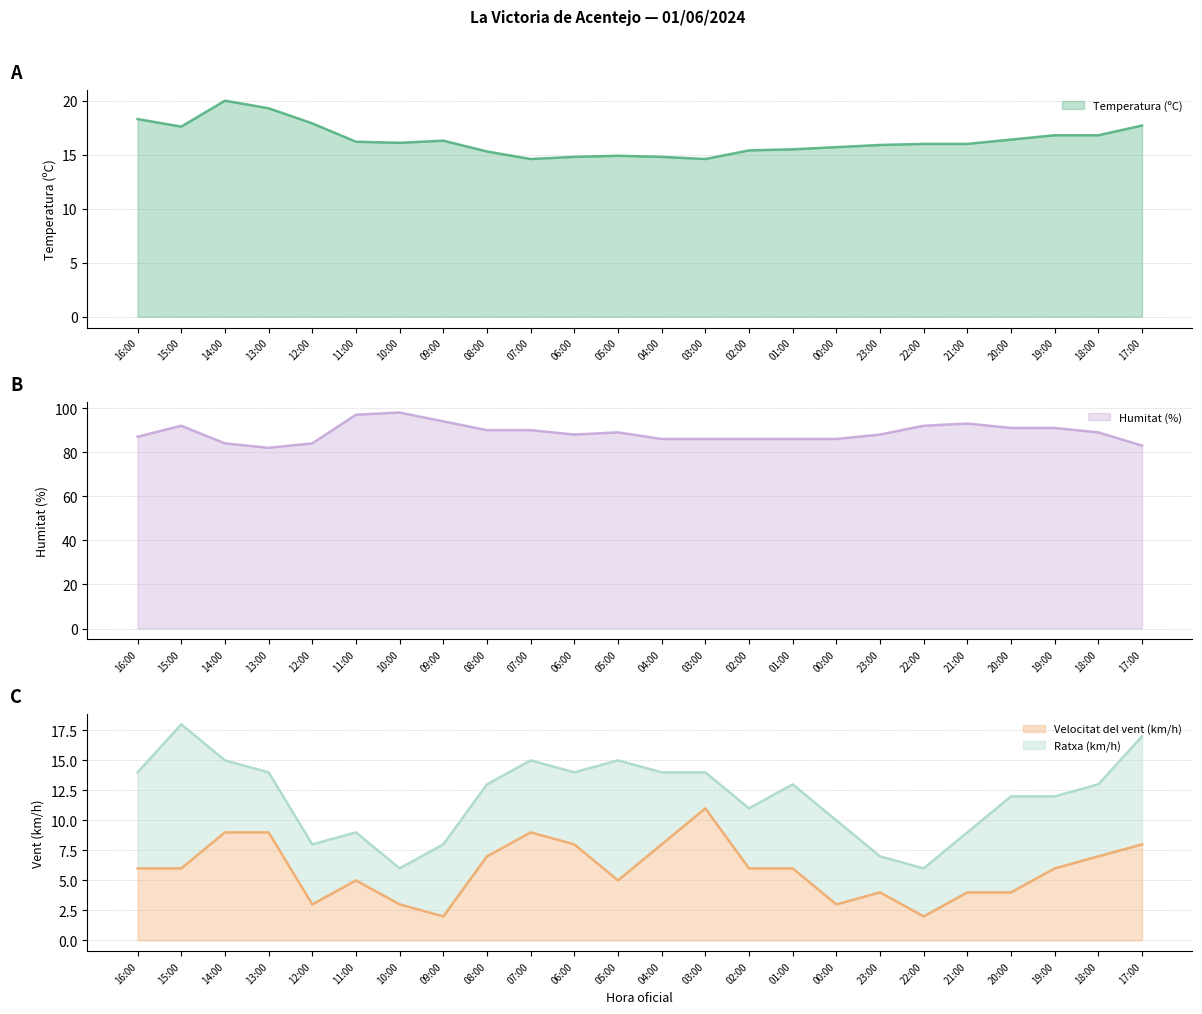

The value of Velocitat del vent (km/h) at 13:00 is 9.0. True or false?

True